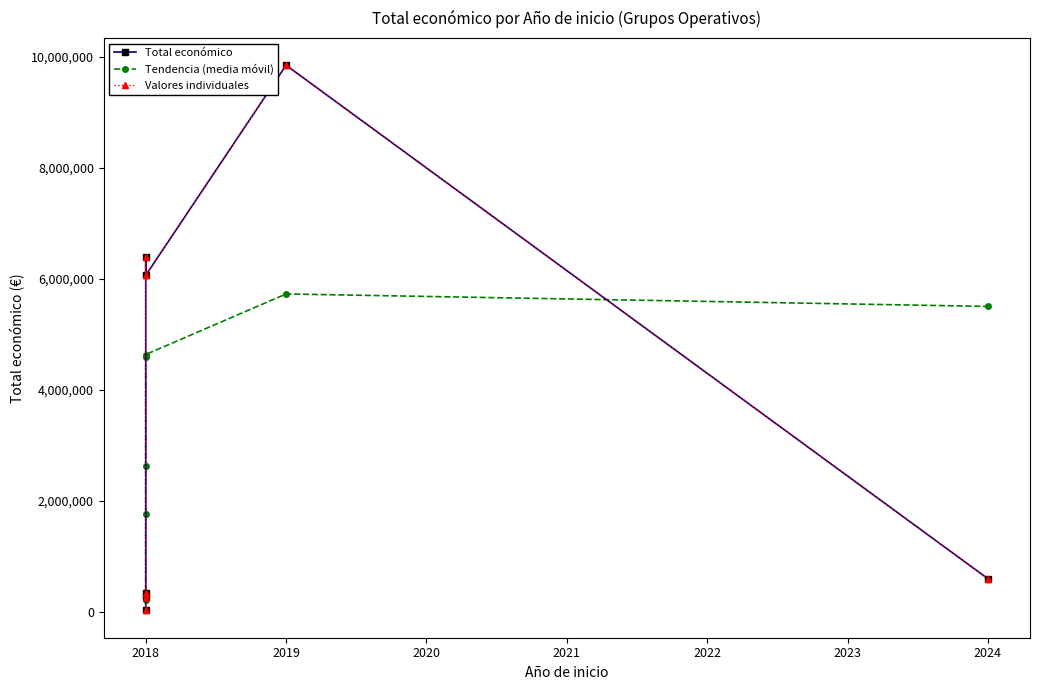

What is the total value across all series at 2024?

6694929.7